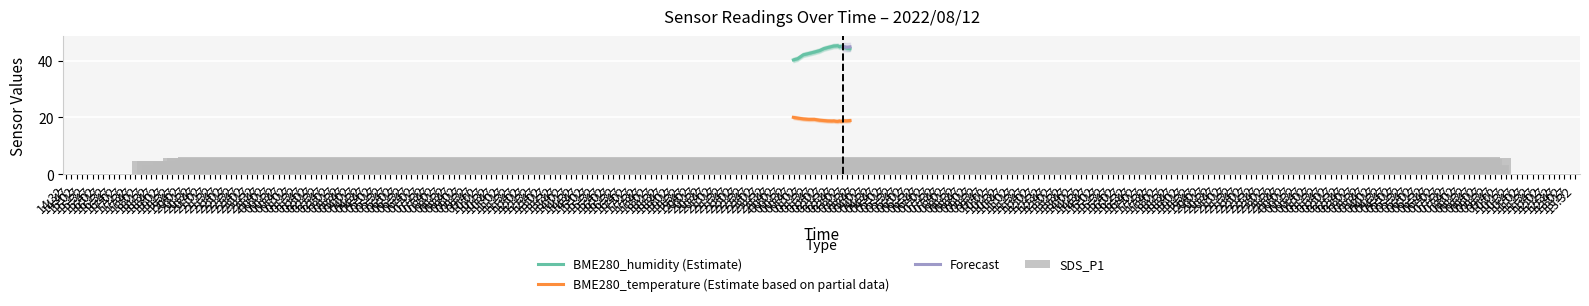

How many bars are there in total?

57